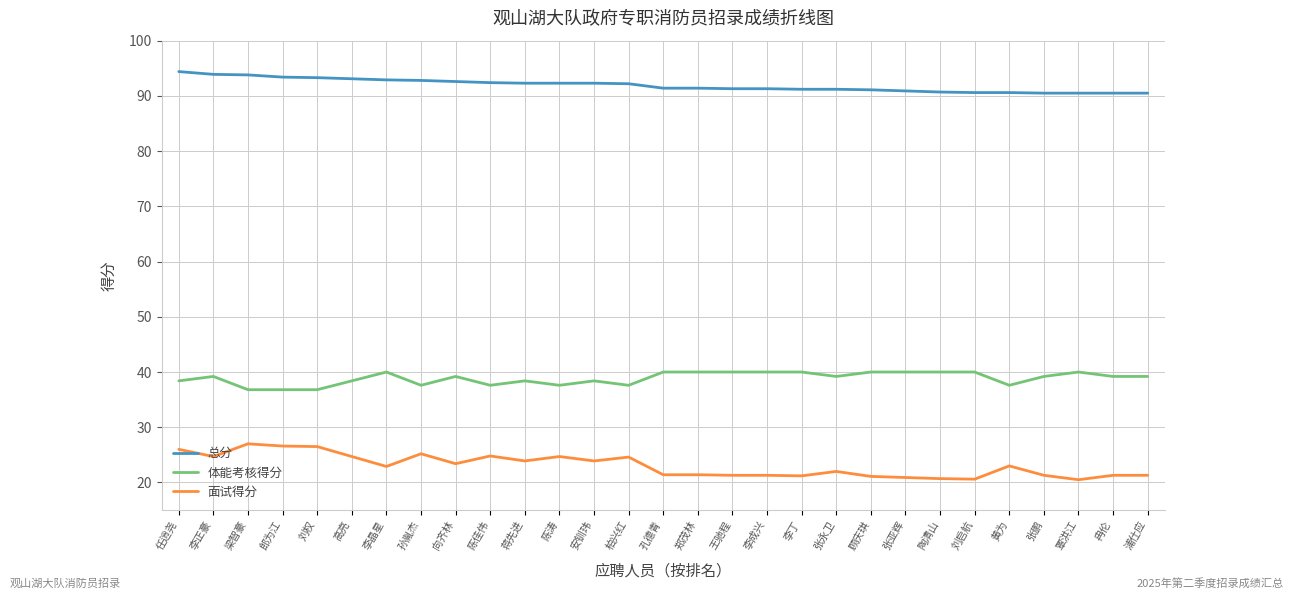

What is the highest value of the 面试得分 series?

27.0